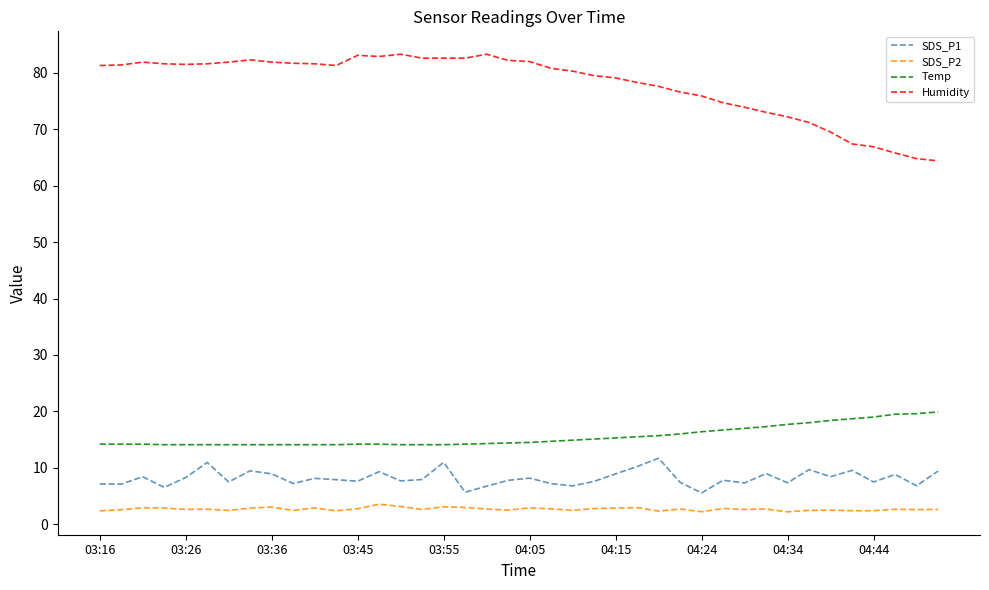

How many lines are shown in the chart?

4